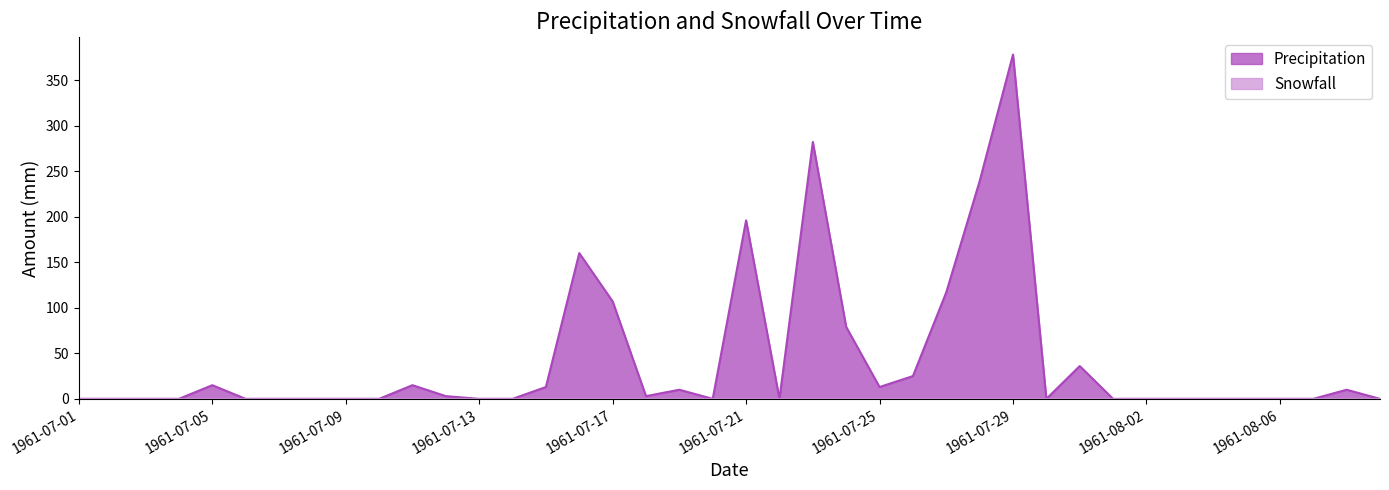

What position from the right is 1961-07-01?

40